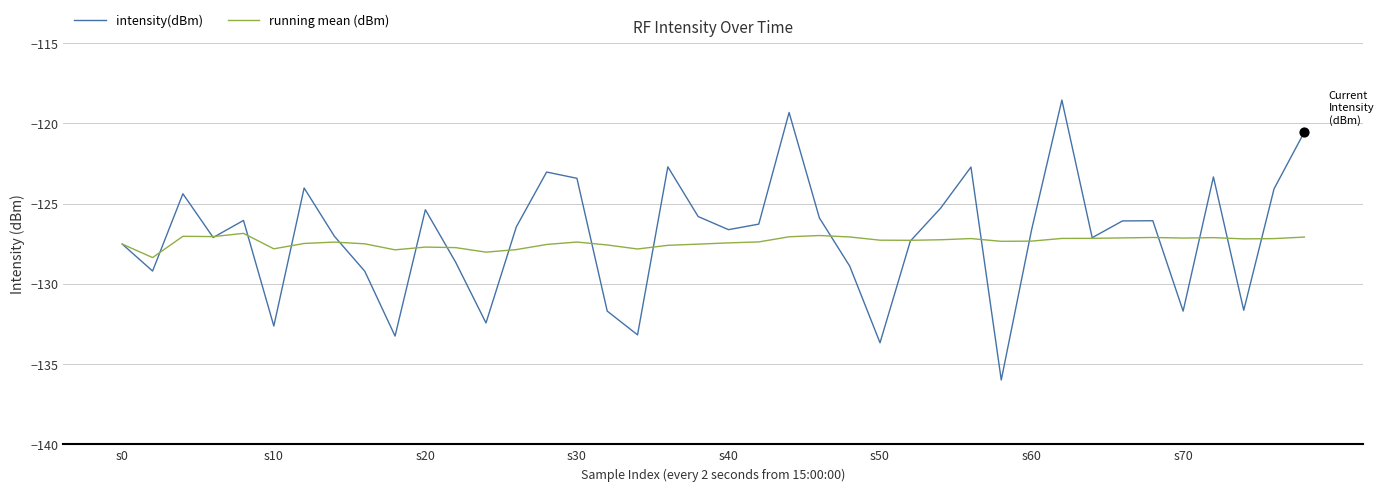

Which series has the largest total across all categories?

intensity(dBm)